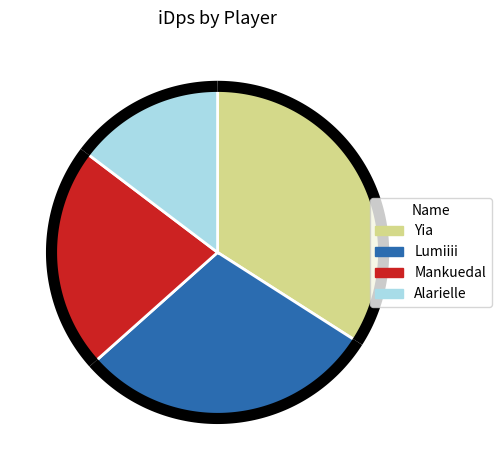

Is Mankuedal the majority of the pie?

No